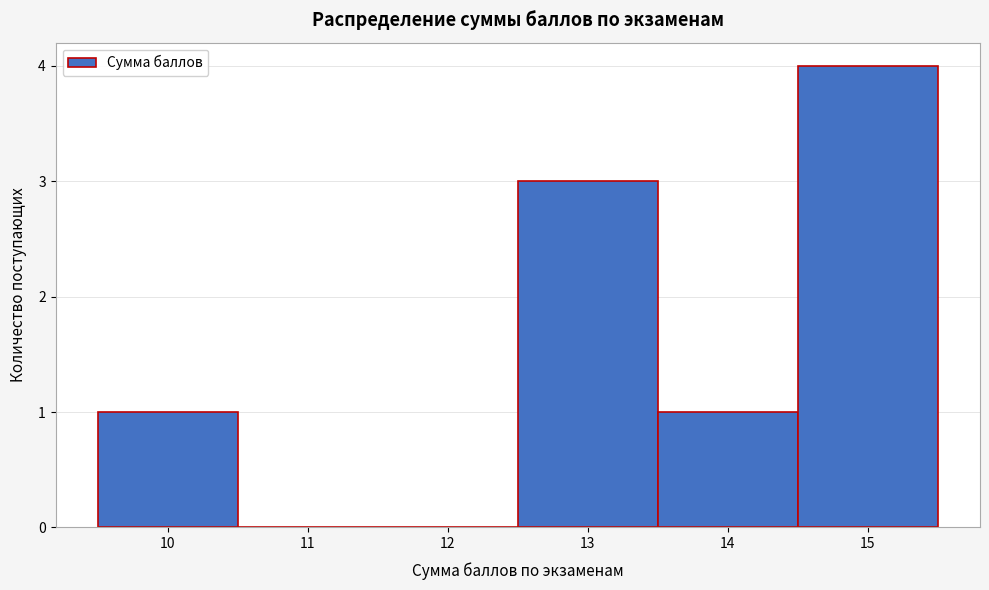

What is the height of the bar covering 14.5 to 15.5 on the x-axis? The values are not printed on the chart, so give them approximately, as read against the axis.

4